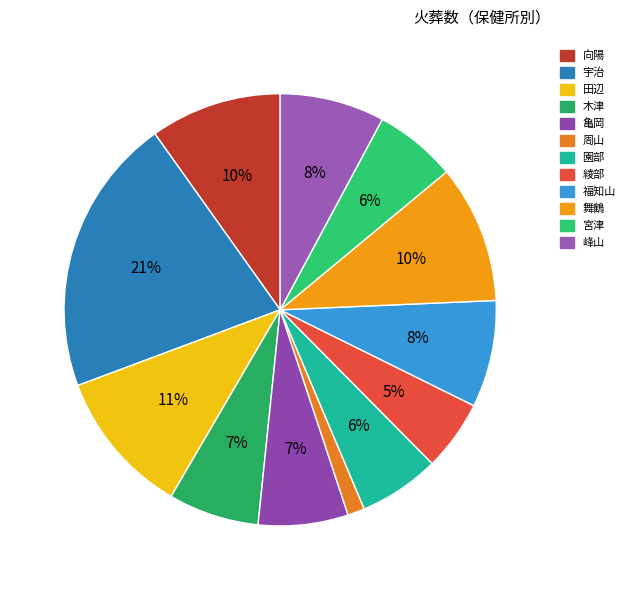

To the nearest percent, what is the combined percentage of 綾部 and 福知山?

13%